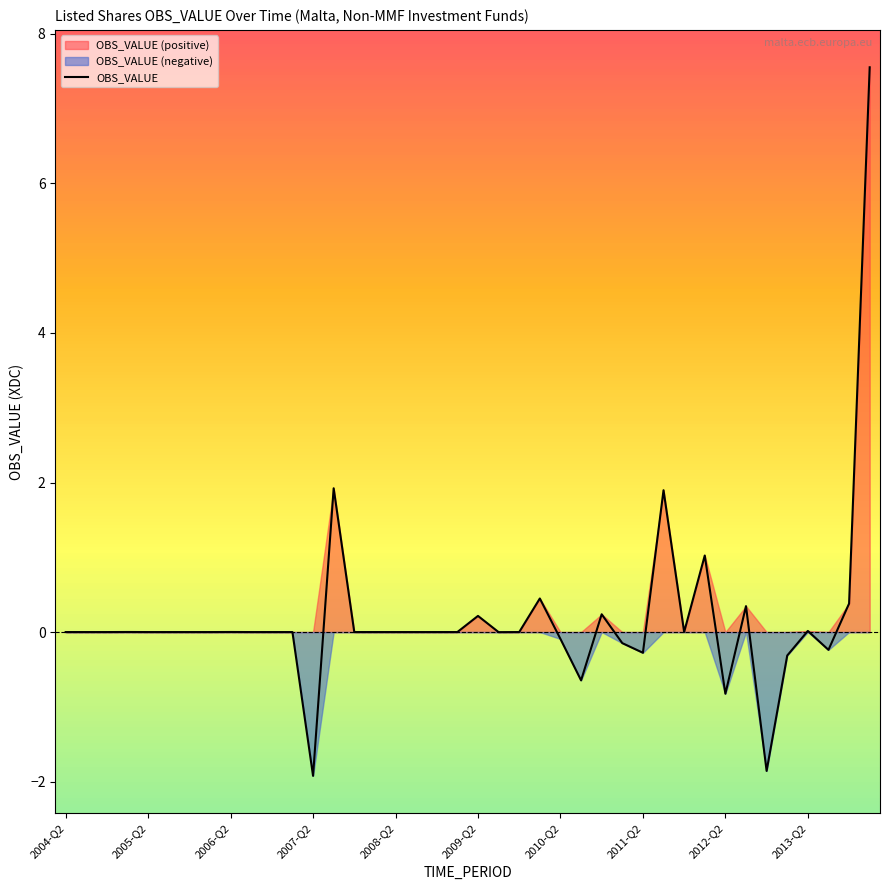

True or false: the data shows 0.3 at 33.

True